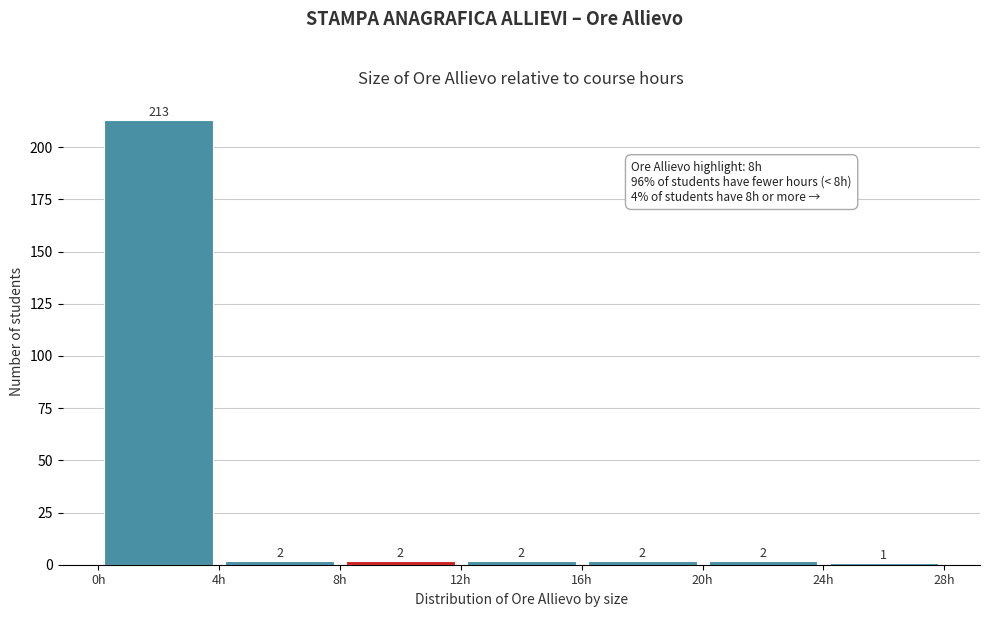

How tall is the bar that spans 4 to 8 on the x-axis?

2